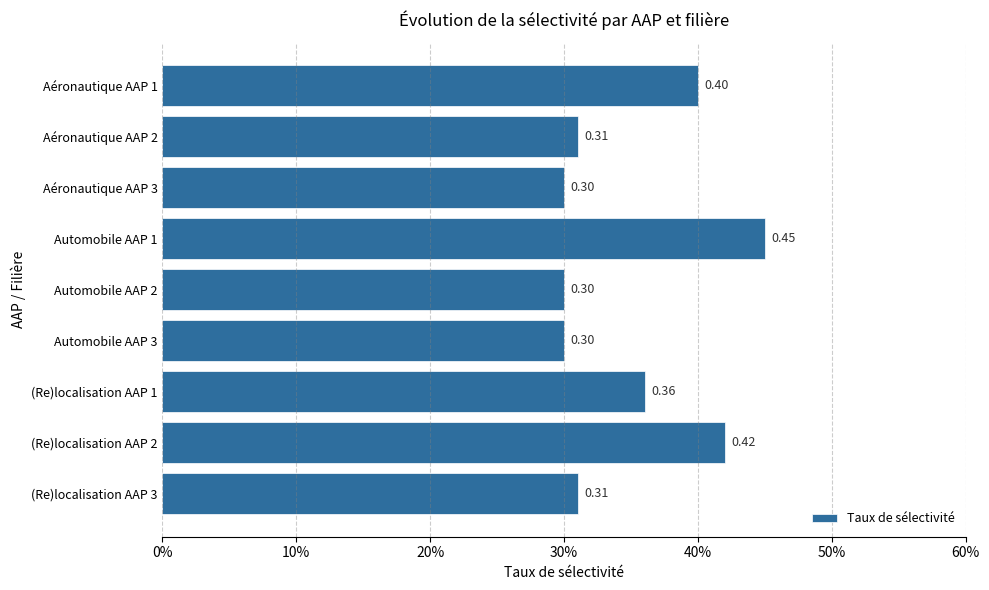

Does the chart contain any negative values?

No